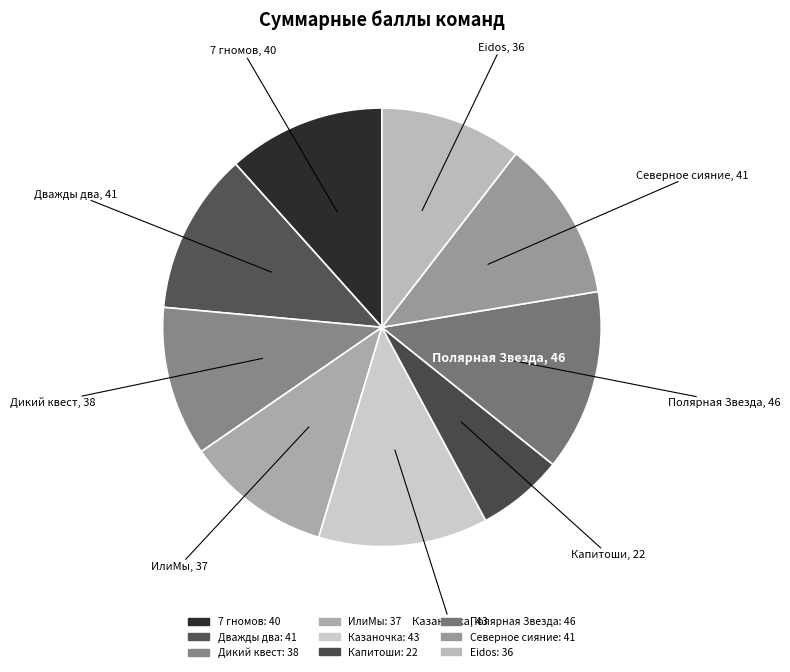

Is the sum of Eidos and Казаночка greater than half?

No